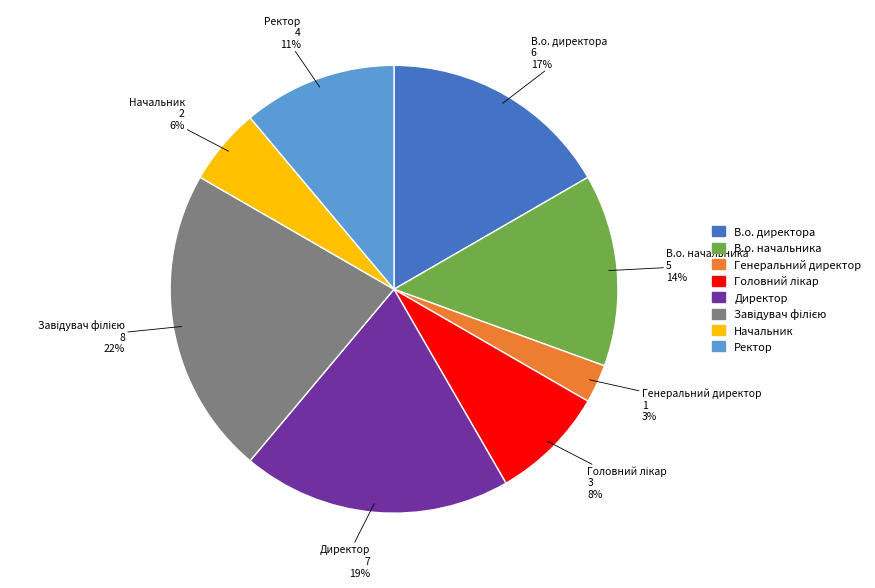

Which has a higher value, Ректор or Директор?

Директор